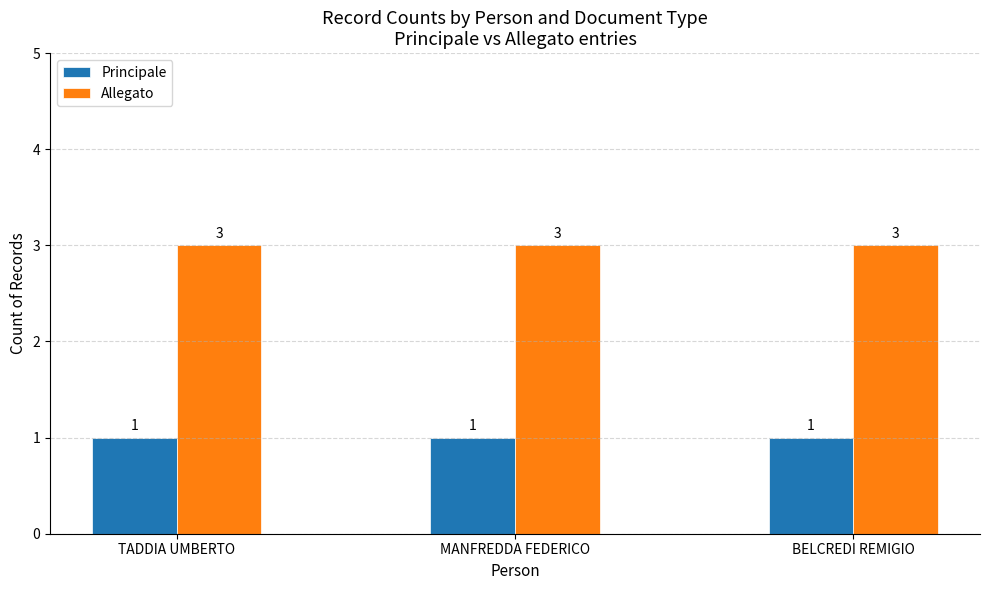

Reading left to right, what are all the values shown in this chart?

Principale: 1	1	1
Allegato: 3	3	3